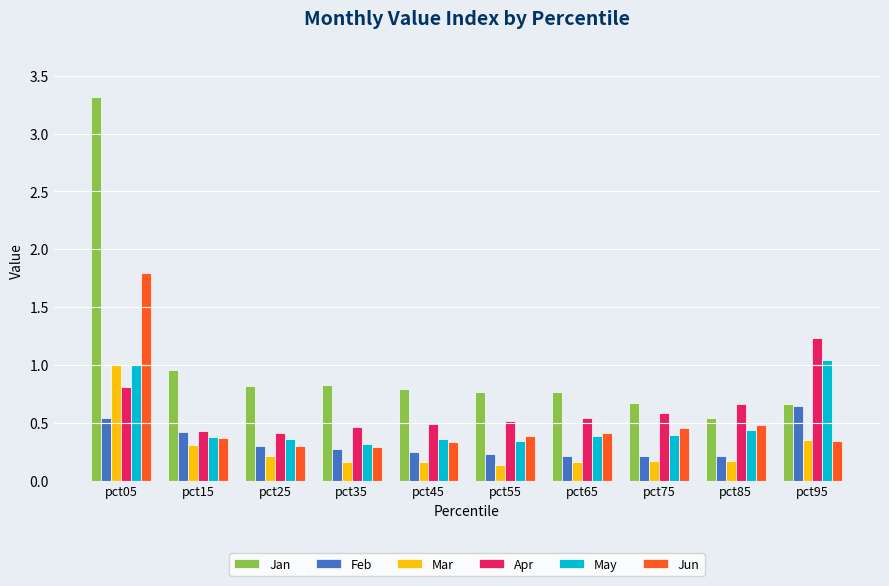

Is the value of May at pct75 greater than the value of Apr at pct55?

No